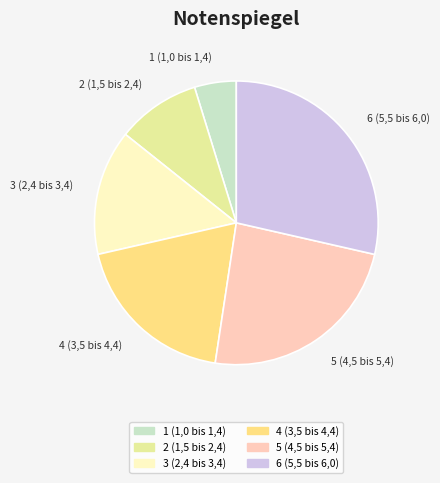

The 2 (1,5 bis 2,4) slice represents 1% of the pie. True or false?

False